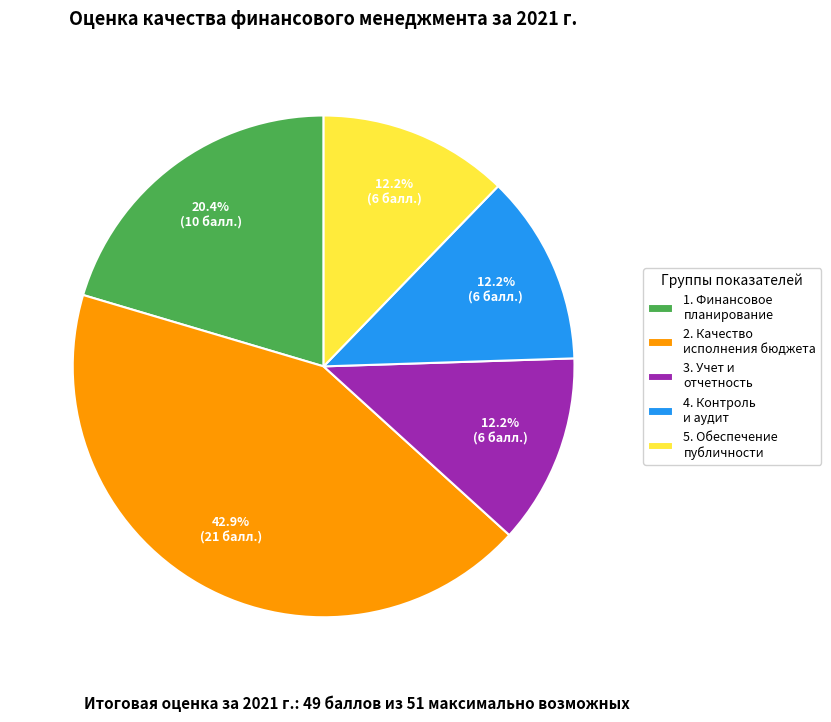

What percentage is the 1. Финансовое планирование slice, to the nearest percent?

20%